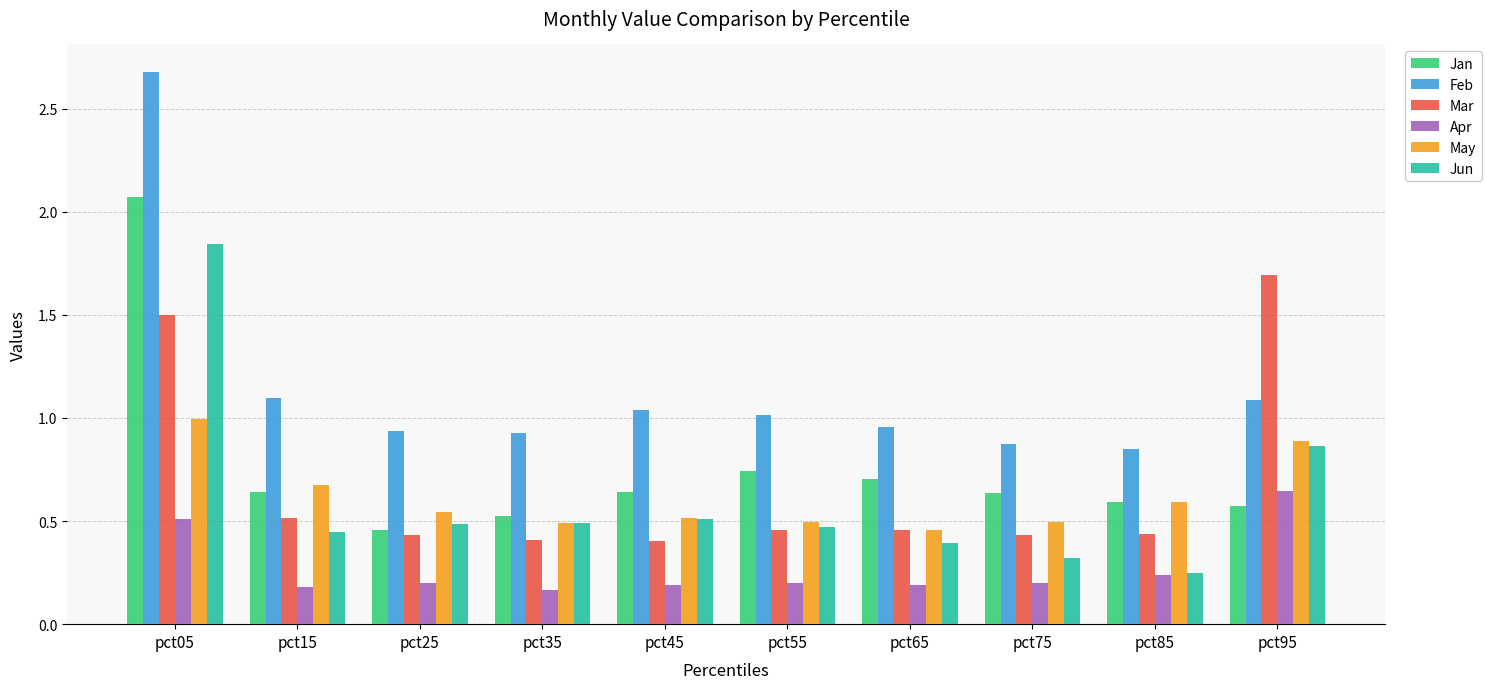

What is the average value of the Jan series?

0.8